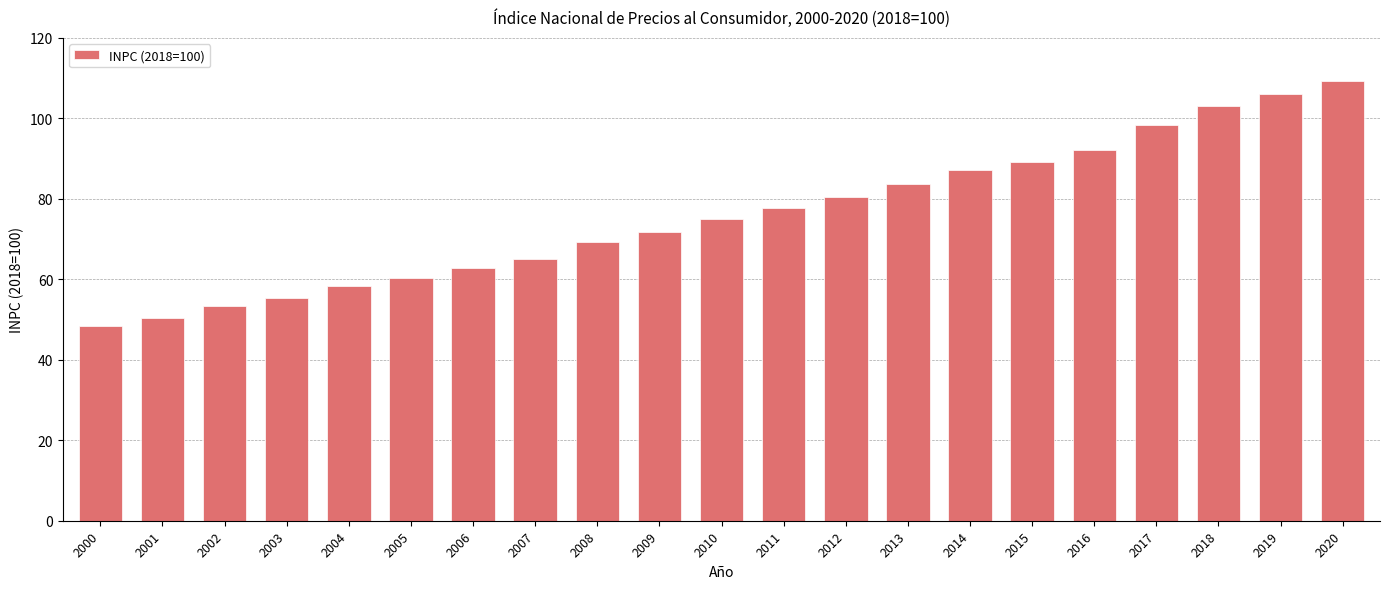

Count the number of values greater than 74.

11